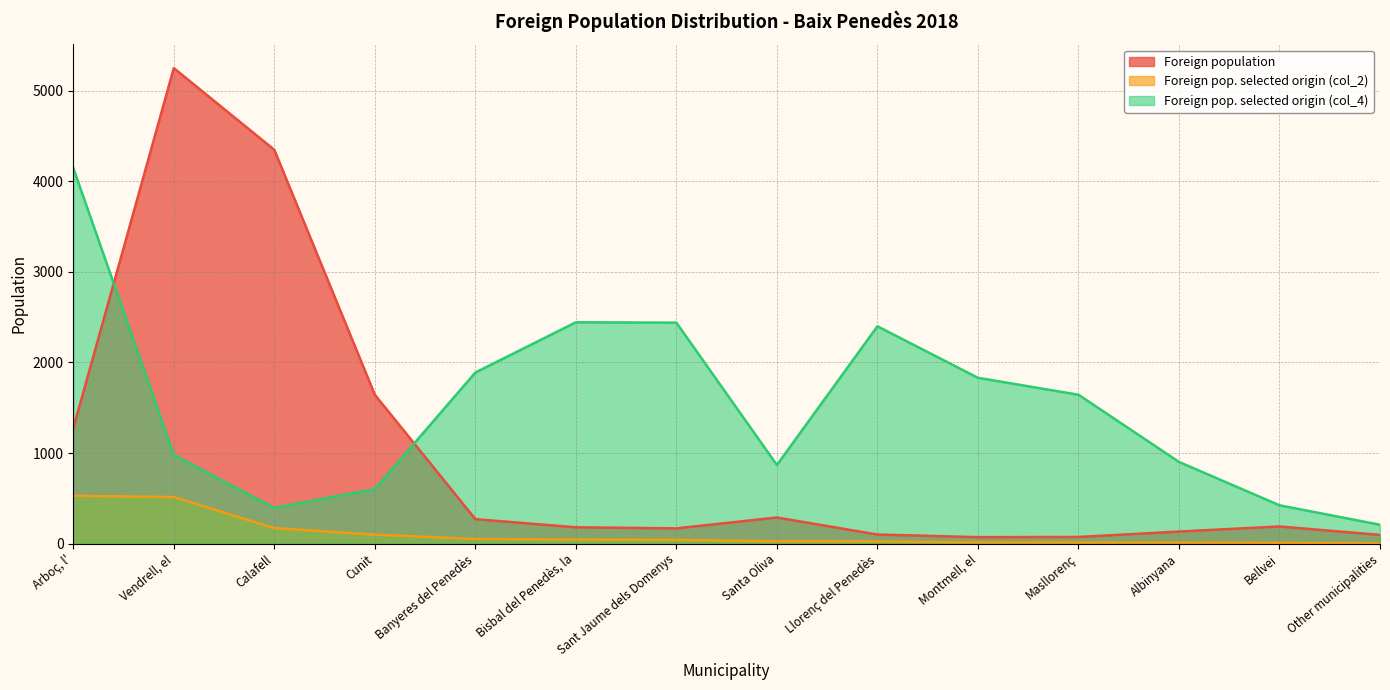

What is the lowest value of the Foreign pop. selected origin (col_2) series?

2